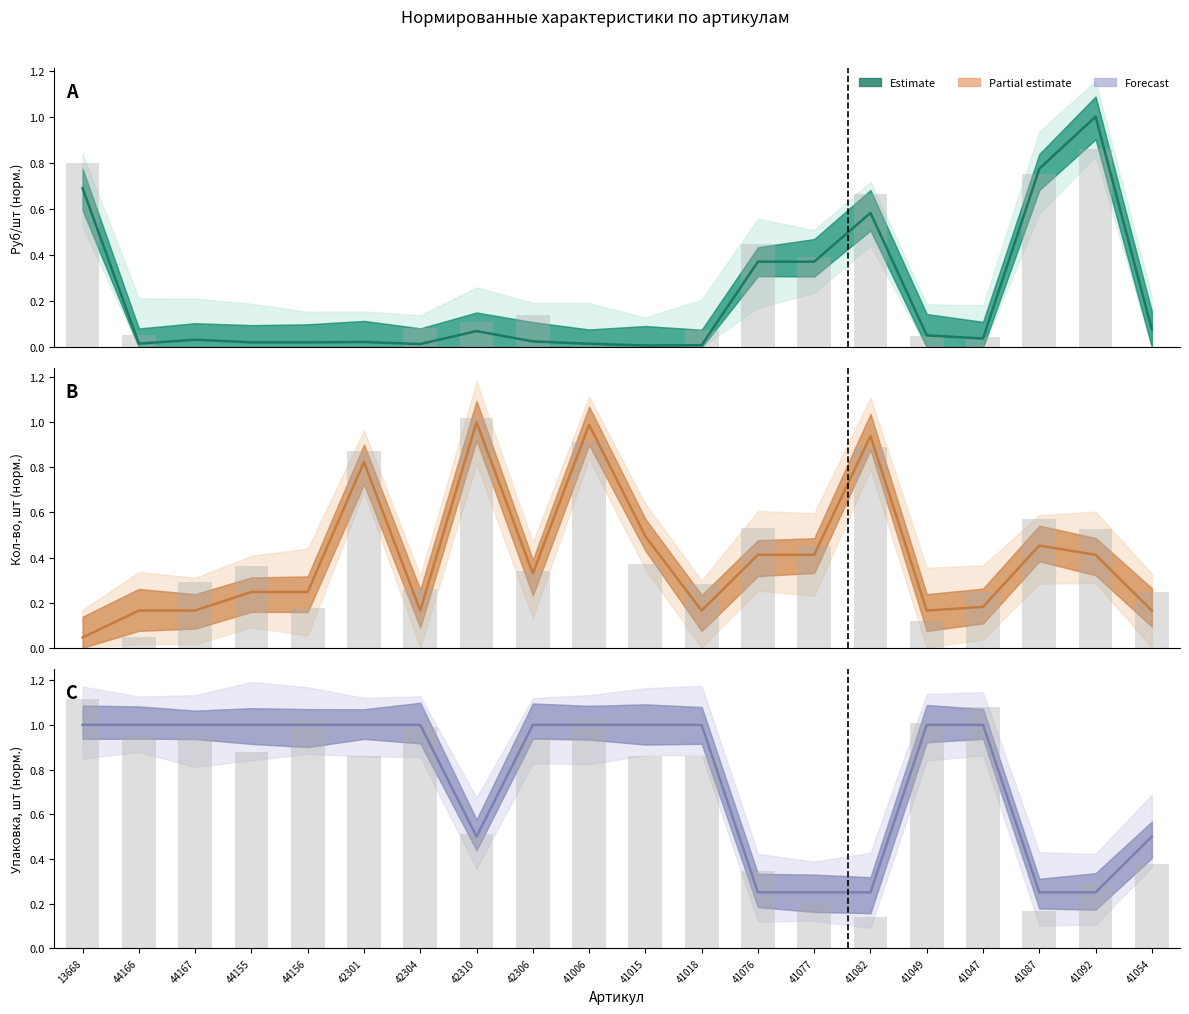

The value of Упаковка, шт at 41076 is 0.2. True or false?

True